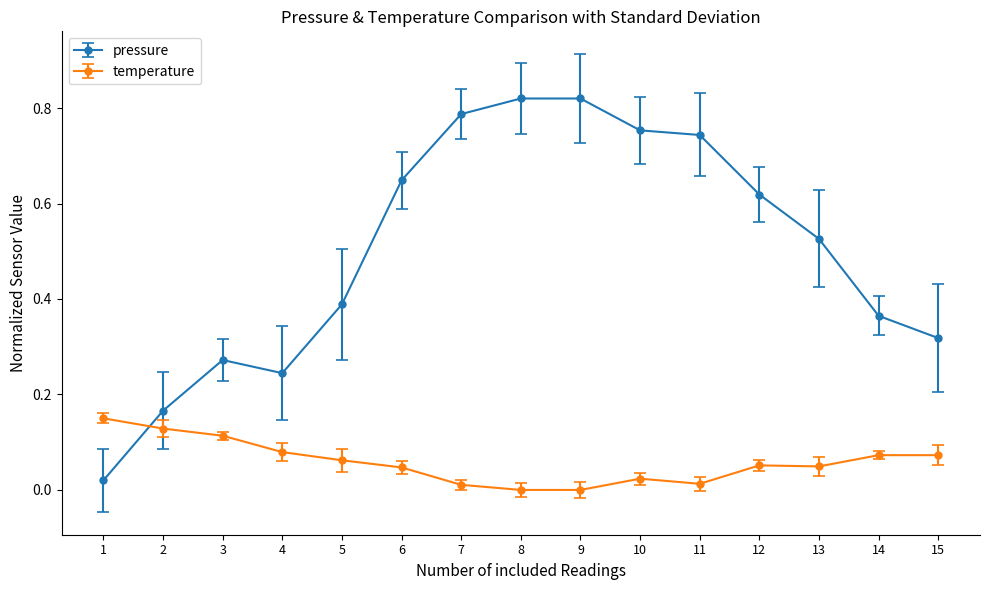

Which series has the largest total across all categories?

pressure